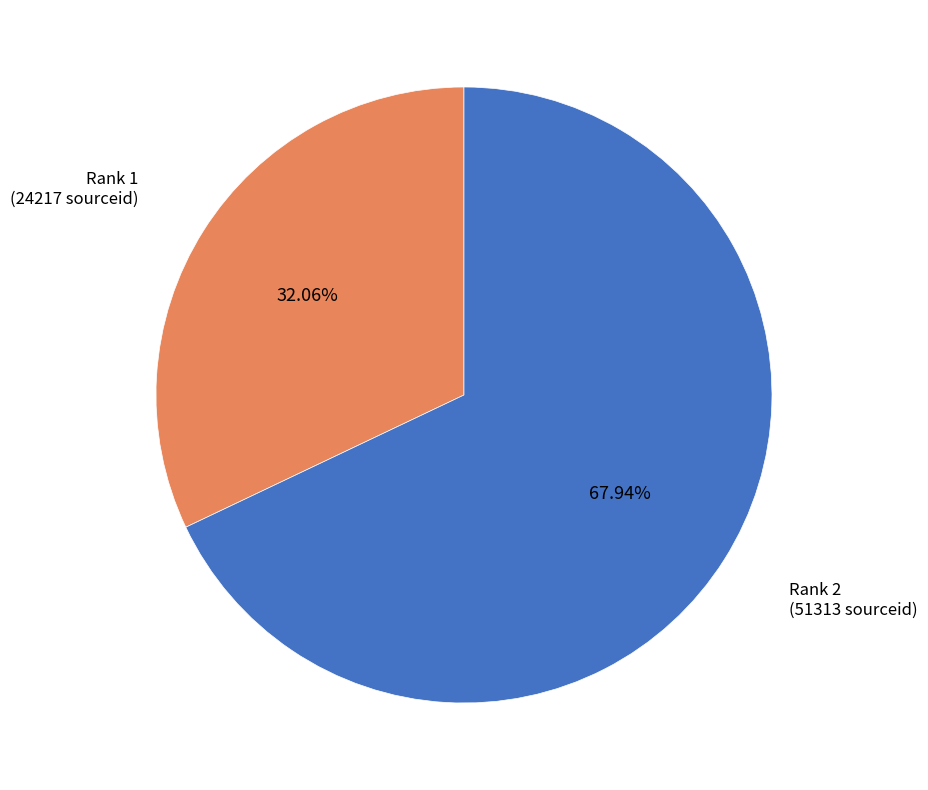

Is there a majority slice in this chart?

Yes